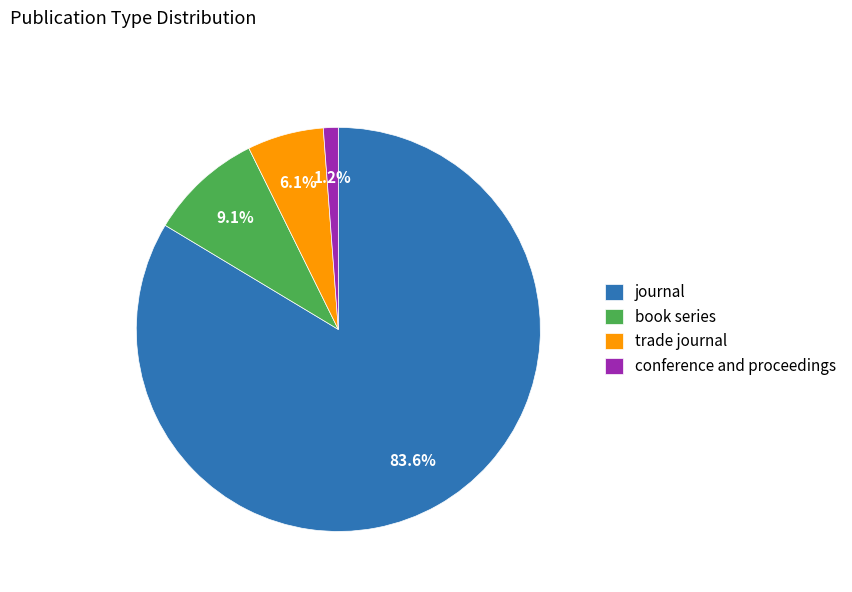

Is it true that trade journal is 1% of the pie?

False